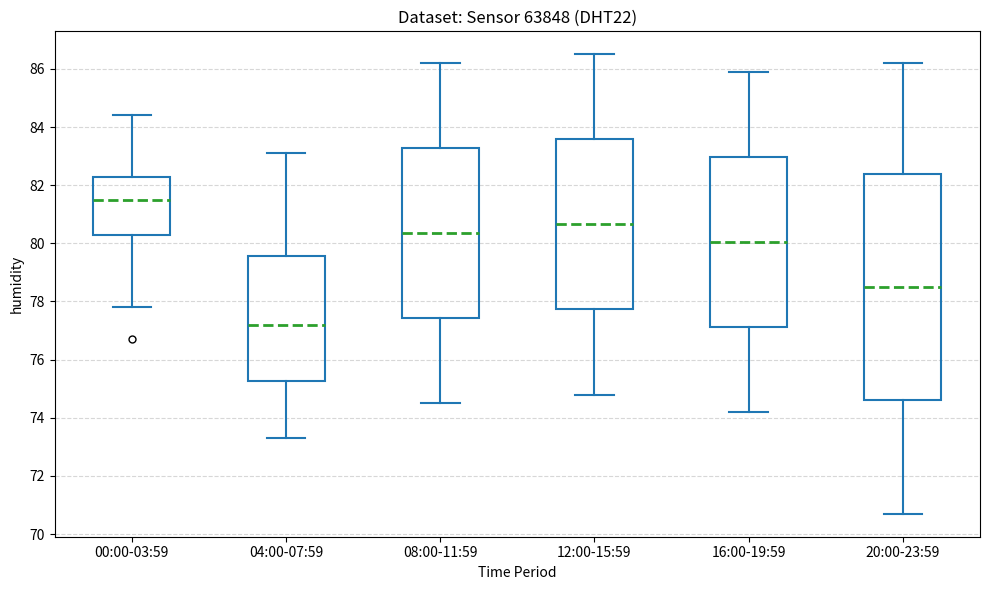

Reading left to right, transcribe this box plot: for each box, give where its median line is, the range the box spans, and where its two whiskers end, as read against the y-axis. The values are not printed on the chart, so give them approximately, as read against the axis.

00:00-03:59: median 81.6, box 80.2 to 82.2, whiskers 77.8 to 84.4
04:00-07:59: median 77.2, box 75.2 to 79.6, whiskers 73.4 to 83.2
08:00-11:59: median 80.4, box 77.4 to 83.2, whiskers 74.6 to 86.2
12:00-15:59: median 80.6, box 77.8 to 83.6, whiskers 74.8 to 86.6
16:00-19:59: median 80.0, box 77.2 to 83.0, whiskers 74.2 to 86.0
20:00-23:59: median 78.6, box 74.6 to 82.4, whiskers 70.8 to 86.2